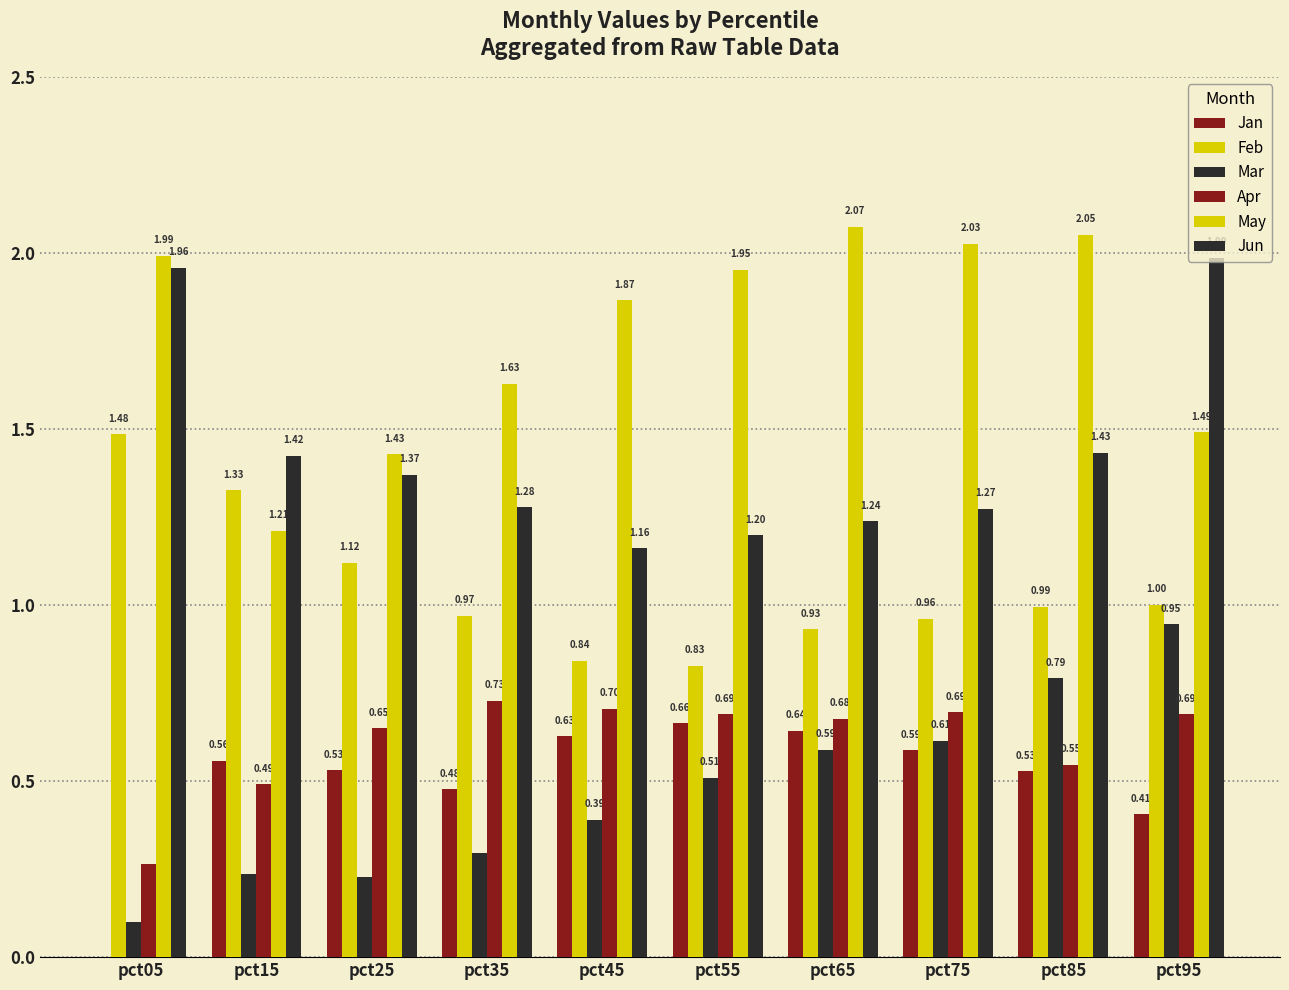

List the labels in order of Feb value, largest first.

pct05, pct15, pct25, pct95, pct85, pct35, pct75, pct65, pct45, pct55